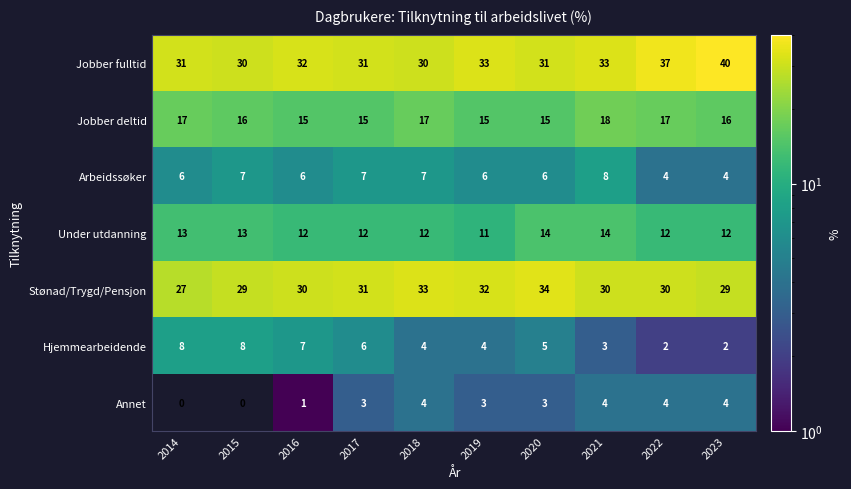

Is the value of Hjemmearbeidende at 2016 greater than the value of Annet at 2019?

Yes